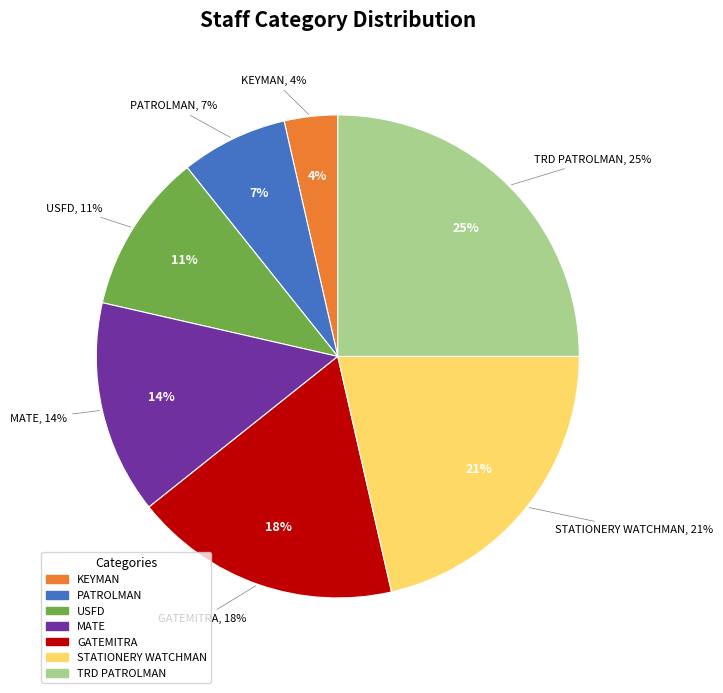

True or false: USFD accounts for 11% of the total.

True